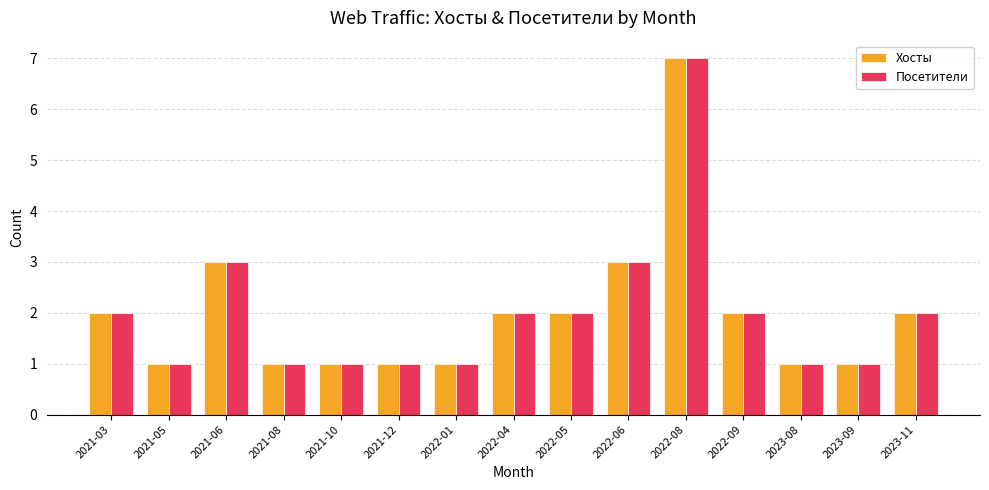

How many bars are there in each group?

2